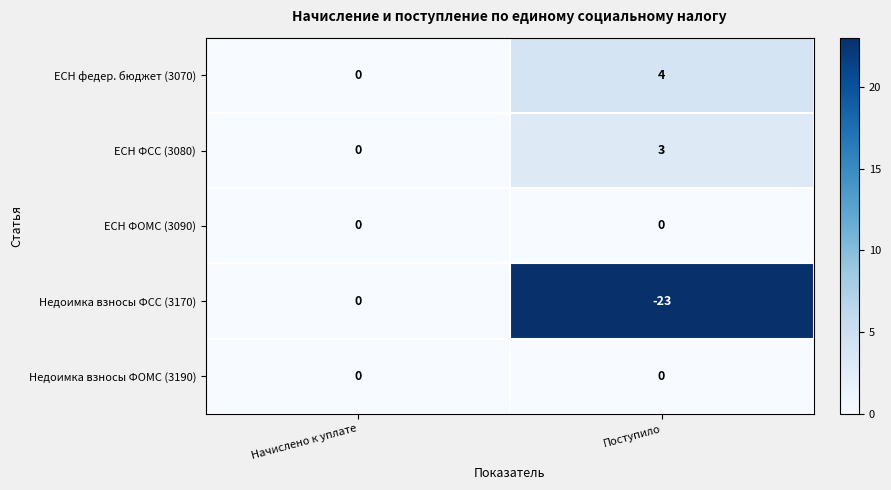

What is the spread (max minus min) of values at Поступило?

27